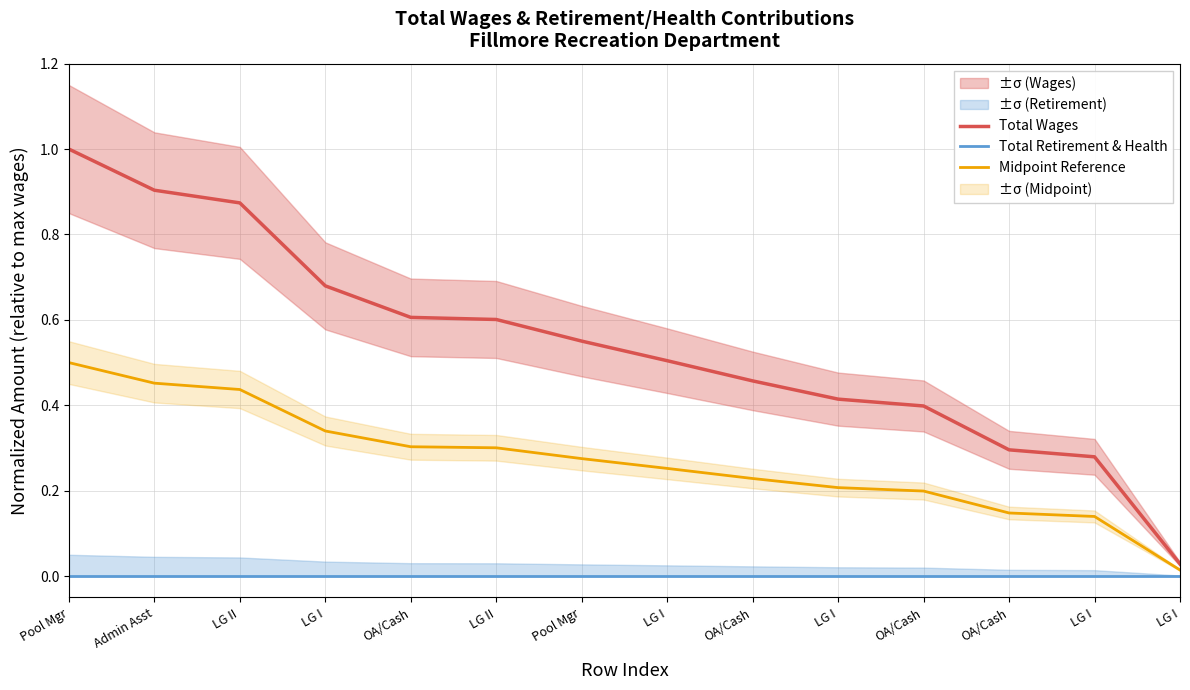

Which label corresponds to the smallest value in the chart?

Pool Mgr